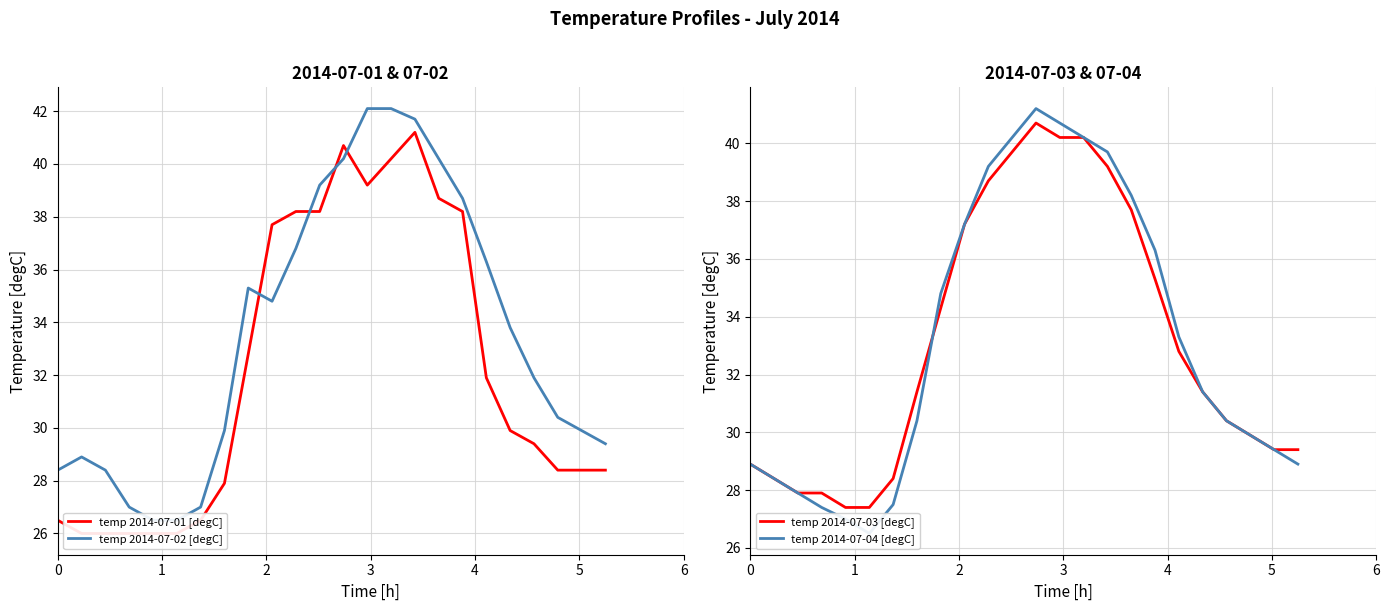

What is the greatest value displayed?

42.1